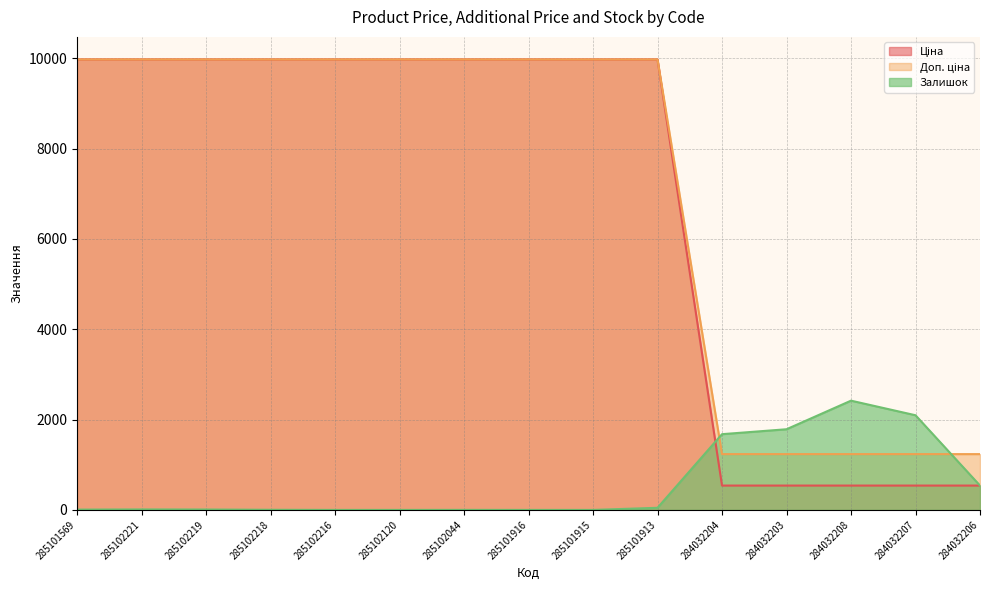

What is the sum of the Залишок values at 285101916 and 284032203?

1786.0